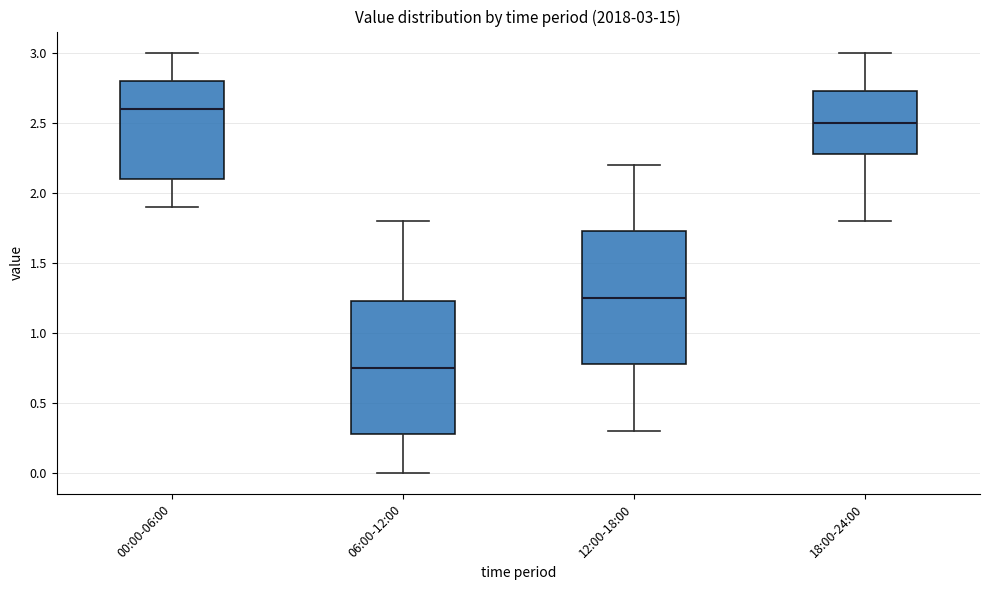

Which box has the lowest median line?

06:00-12:00